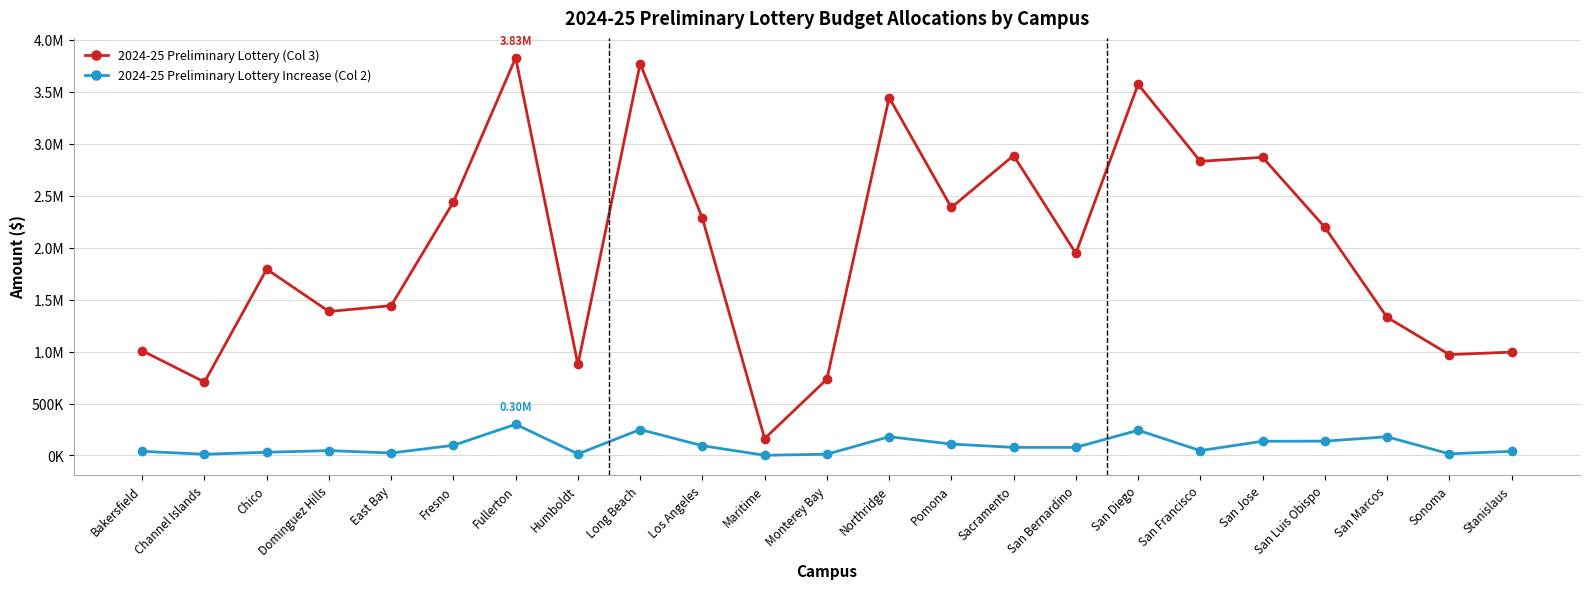

At which label is 2024-25 Preliminary Lottery (Col 3) closest to 1995500?

San Bernardino